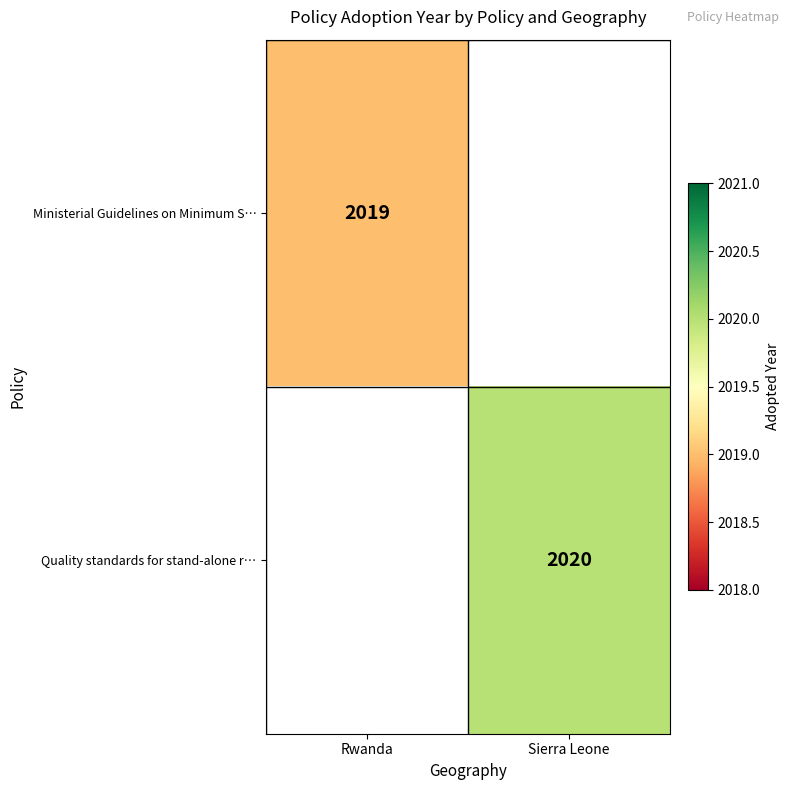

The Ministerial Guidelines on Minimum S… series shows 3132 at Rwanda. True or false?

False